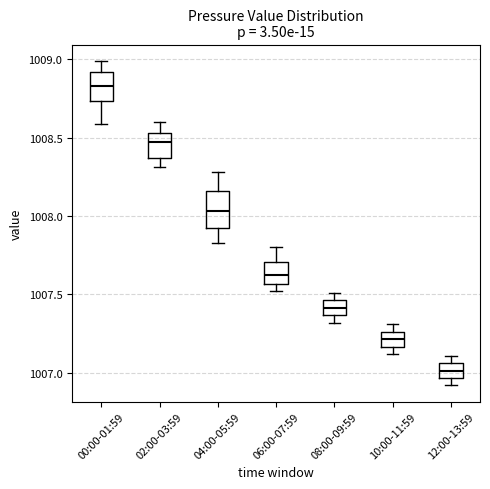

Reading left to right, read every box against the y-axis: the position of its median line, the range the box covers, and the ends of its whiskers. The values are not printed on the chart, so give them approximately, as read against the axis.

00:00-01:59: median 1008.85, box 1008.75 to 1008.90, whiskers 1008.60 to 1009.00
02:00-03:59: median 1008.45, box 1008.35 to 1008.55, whiskers 1008.30 to 1008.60
04:00-05:59: median 1008.05, box 1007.95 to 1008.15, whiskers 1007.85 to 1008.30
06:00-07:59: median 1007.65, box 1007.55 to 1007.70, whiskers 1007.50 to 1007.80
08:00-09:59: median 1007.40, box 1007.35 to 1007.45, whiskers 1007.30 to 1007.50
10:00-11:59: median 1007.20, box 1007.15 to 1007.25, whiskers 1007.10 to 1007.30
12:00-13:59: median 1007.00, box 1006.95 to 1007.05, whiskers 1006.90 to 1007.10